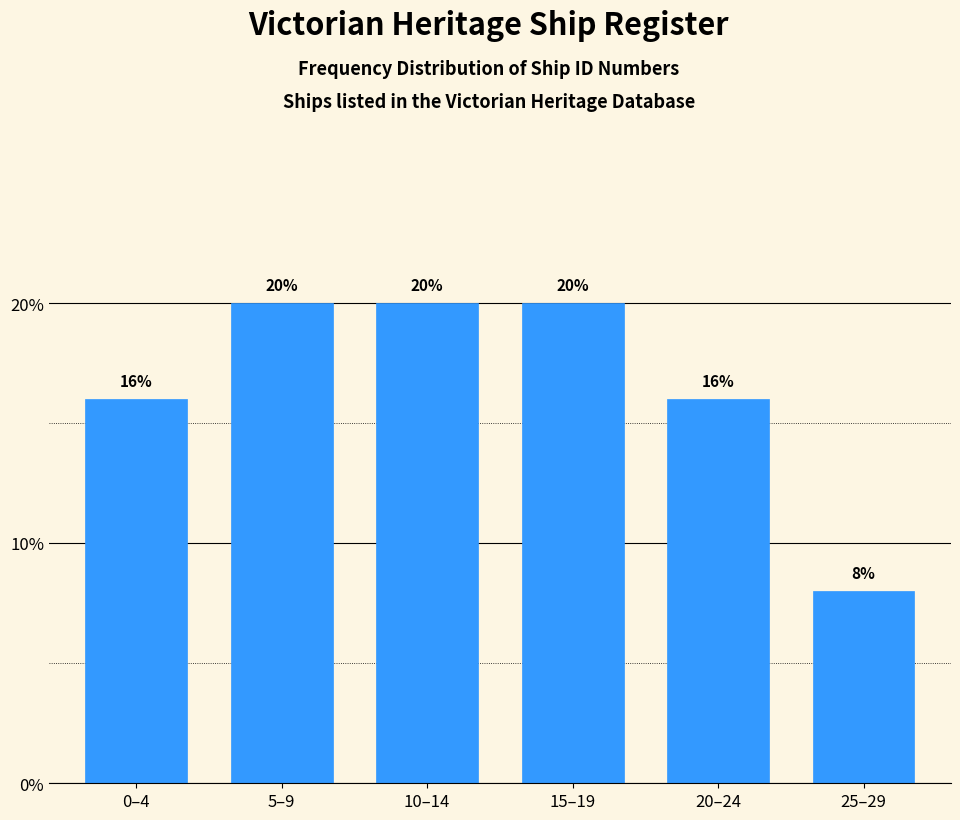

Reading left to right, extract all data points from this chart.

0–4=16	5–9=20	10–14=20	15–19=20	20–24=16	25–29=8